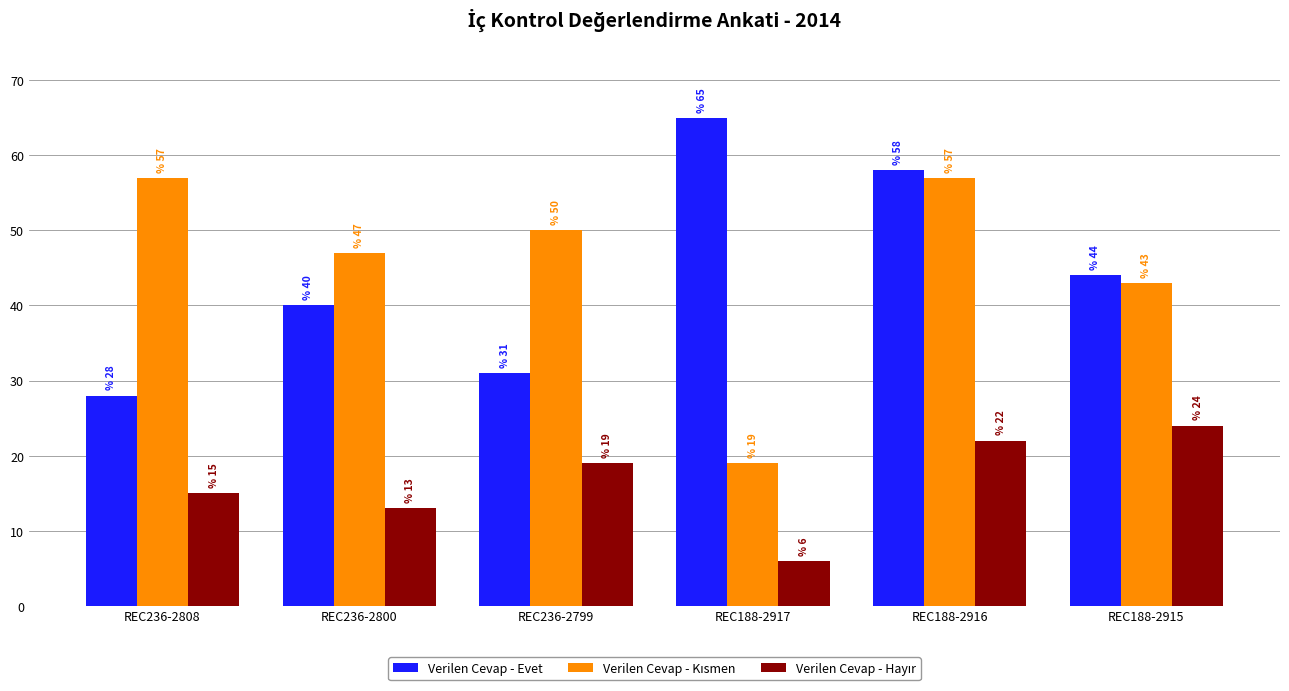

Count the number of data series in this chart.

3